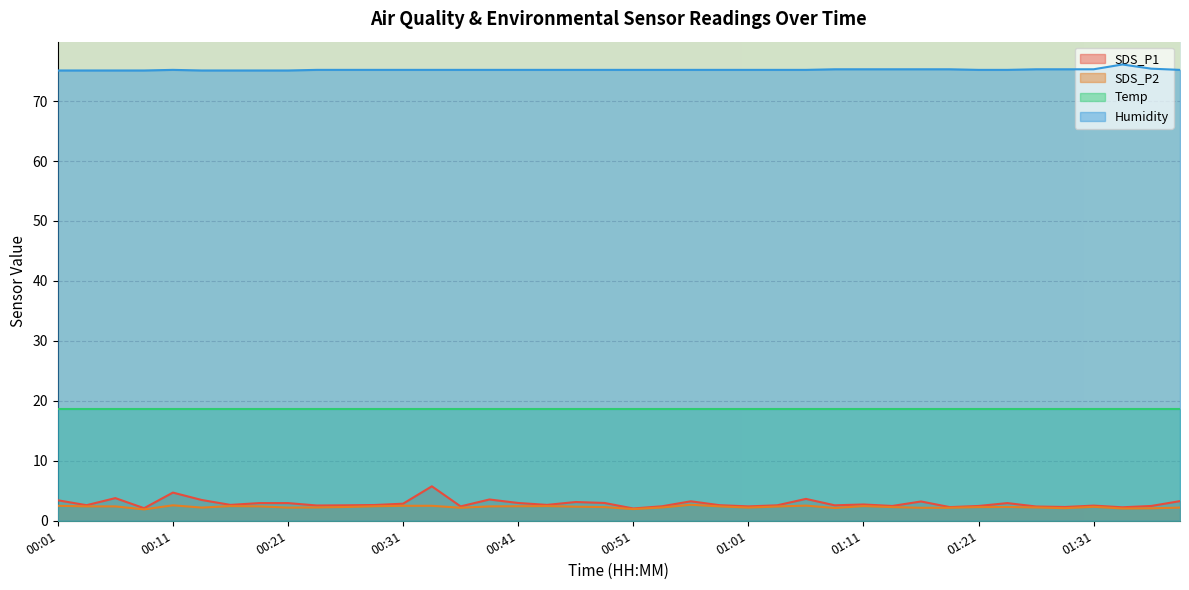

Which series has the largest total across all categories?

Humidity